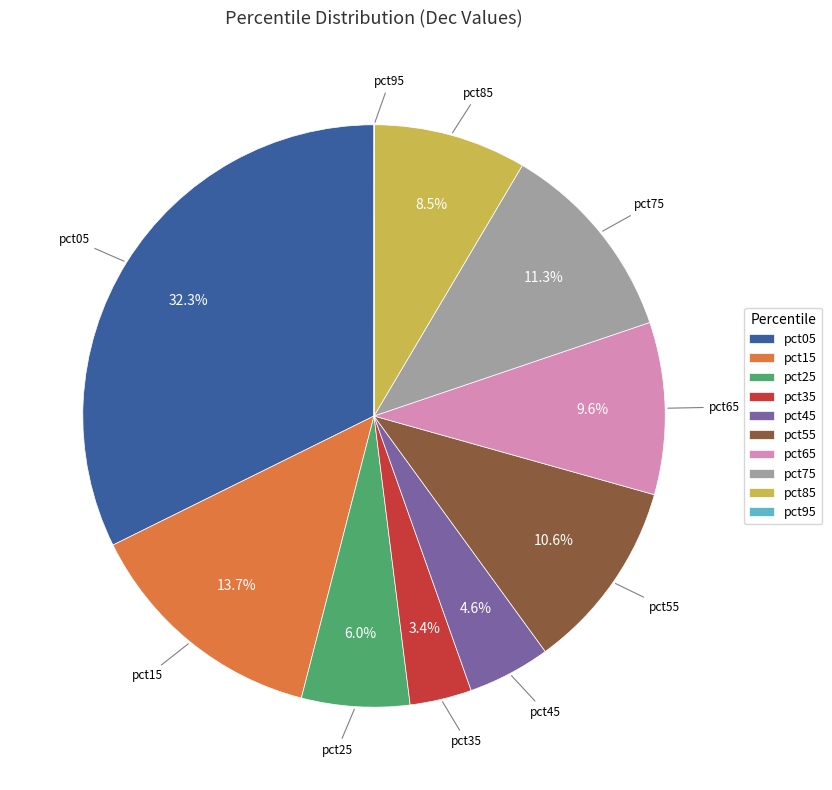

Which slice is the largest?

pct05